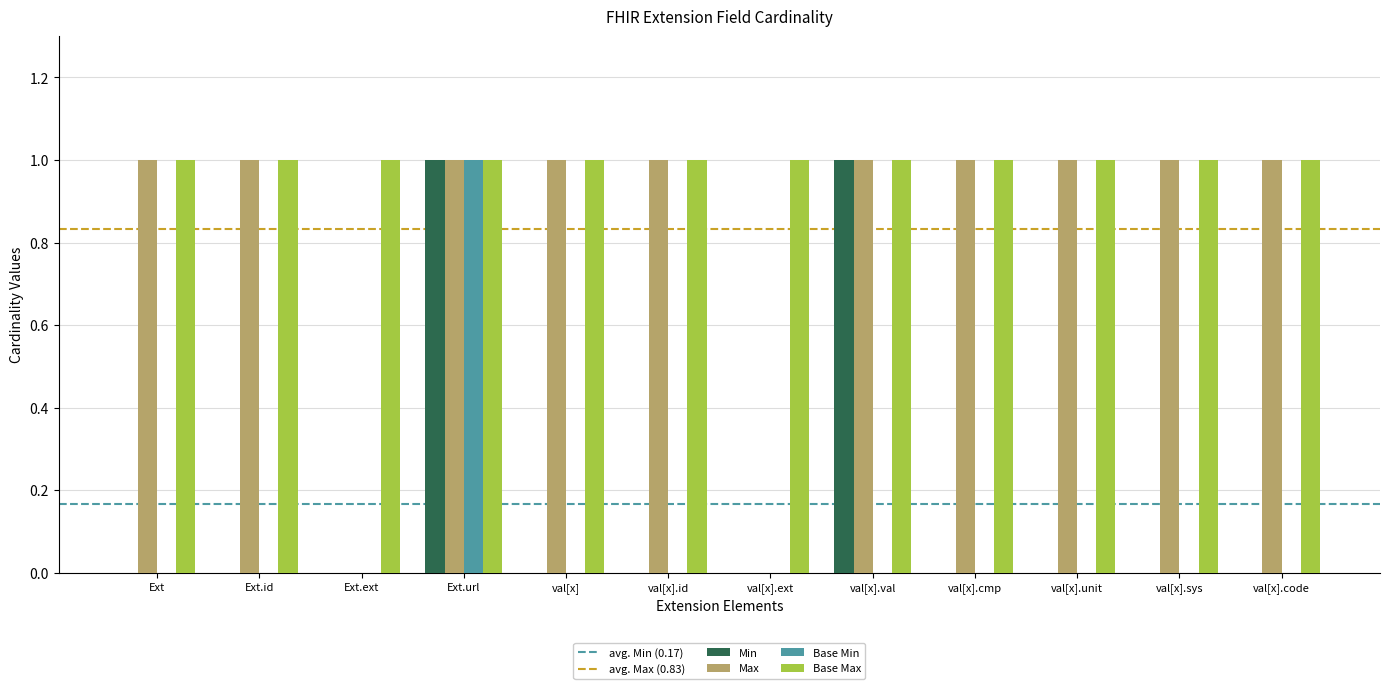

The Base Min series shows 0 at val[x].unit. True or false?

True